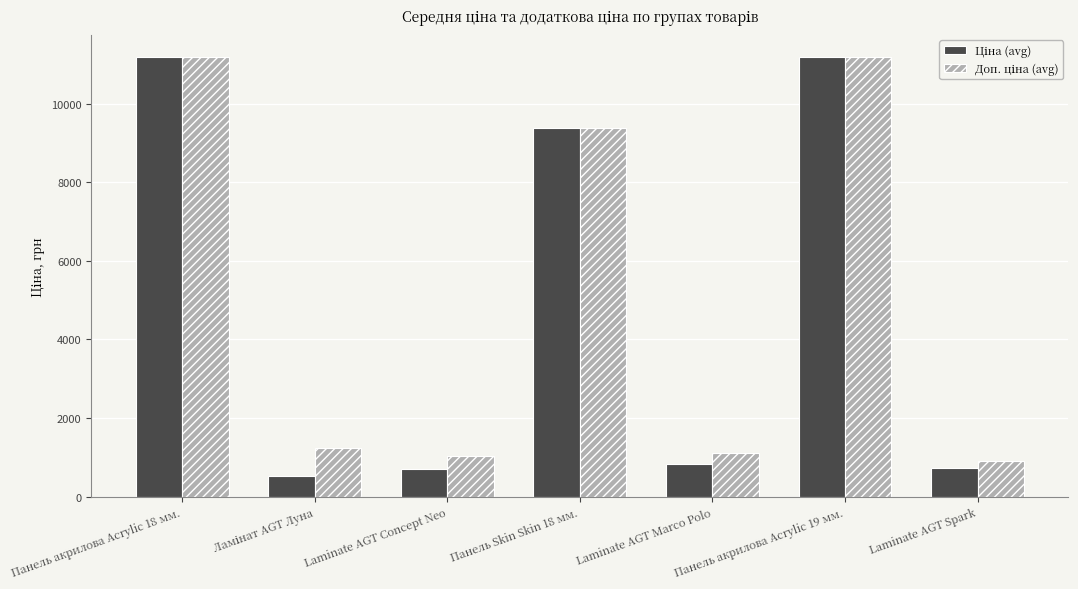

What is the total value across all series at Laminate AGT Marco Polo?

1942.6